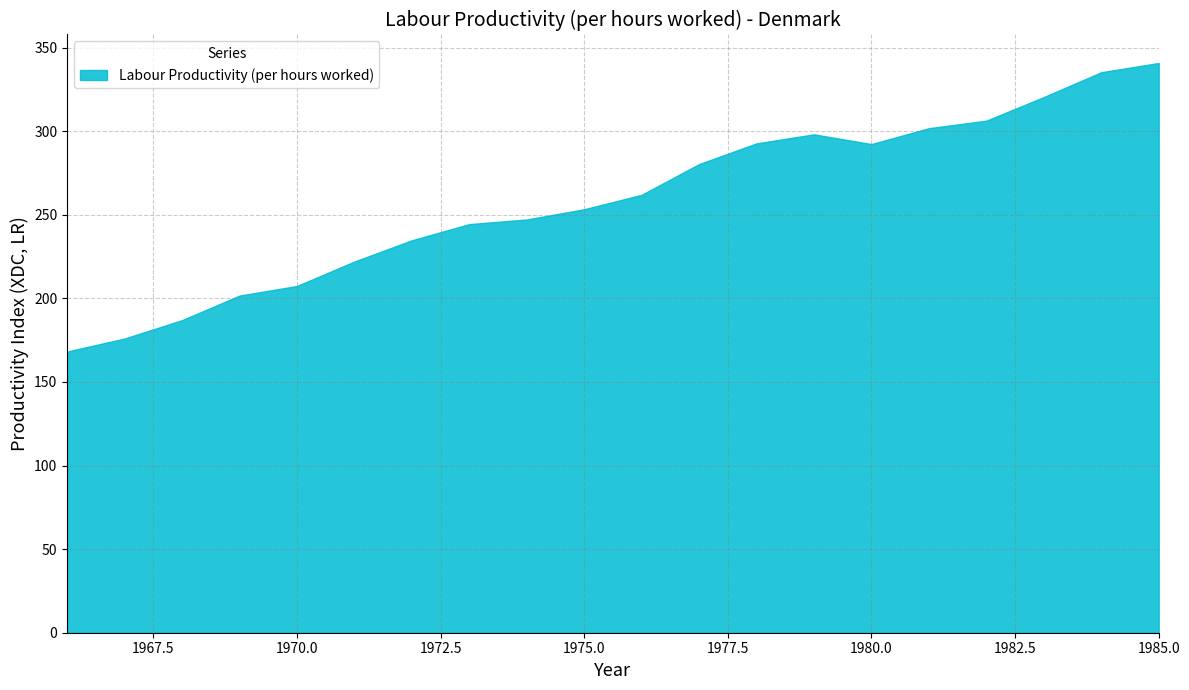

What is the average value?

258.6